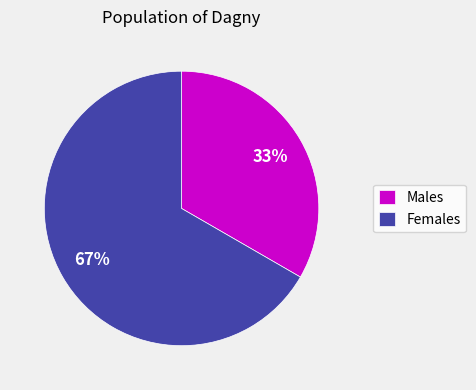

Is there any slice that represents more than half of the pie?

Yes